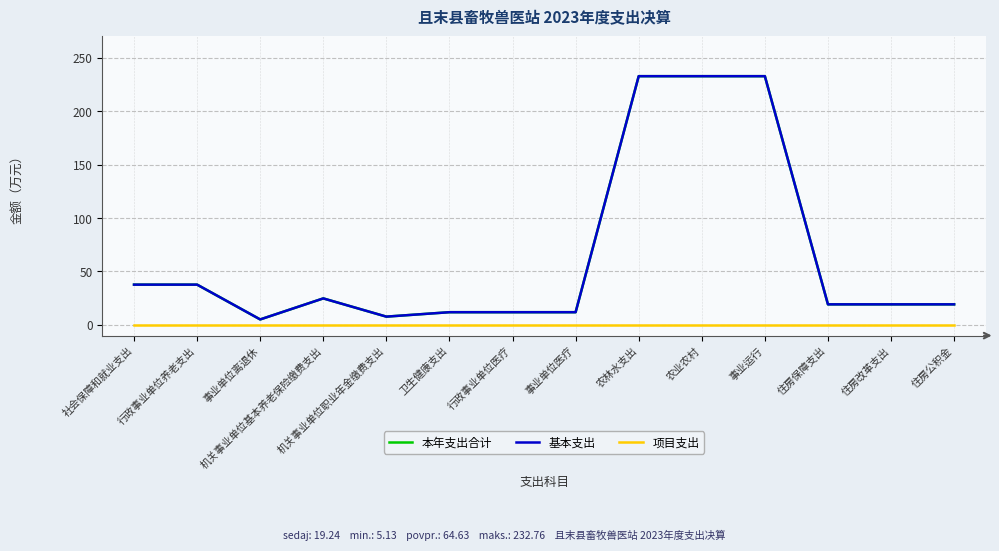

Which series changed the most between 卫生健康支出 and 农业农村?

本年支出合计